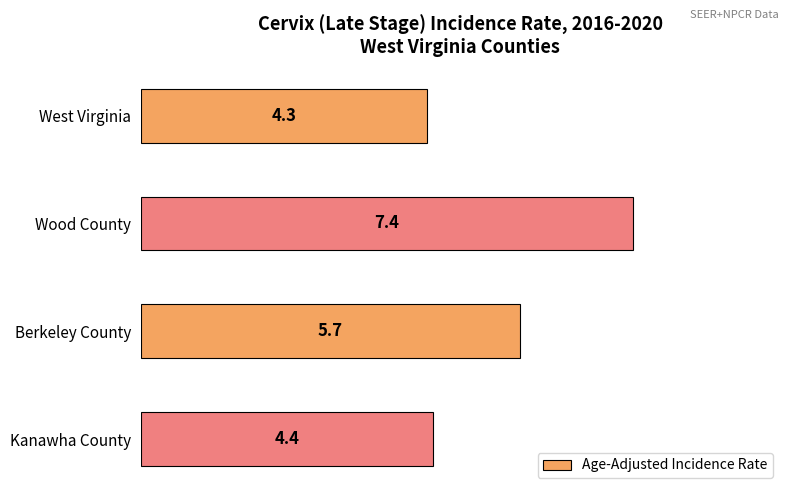

Read the value at West Virginia.

4.3